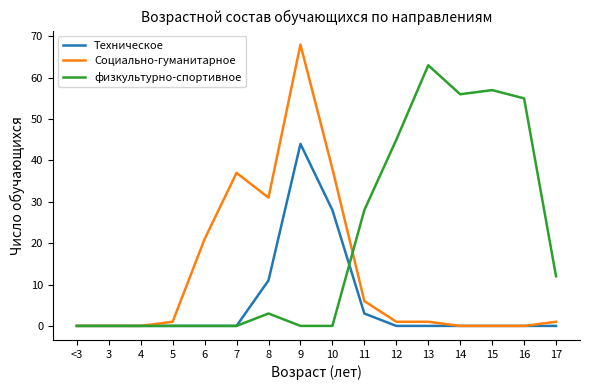

Which series has the largest total across all categories?

физкультурно-спортивное